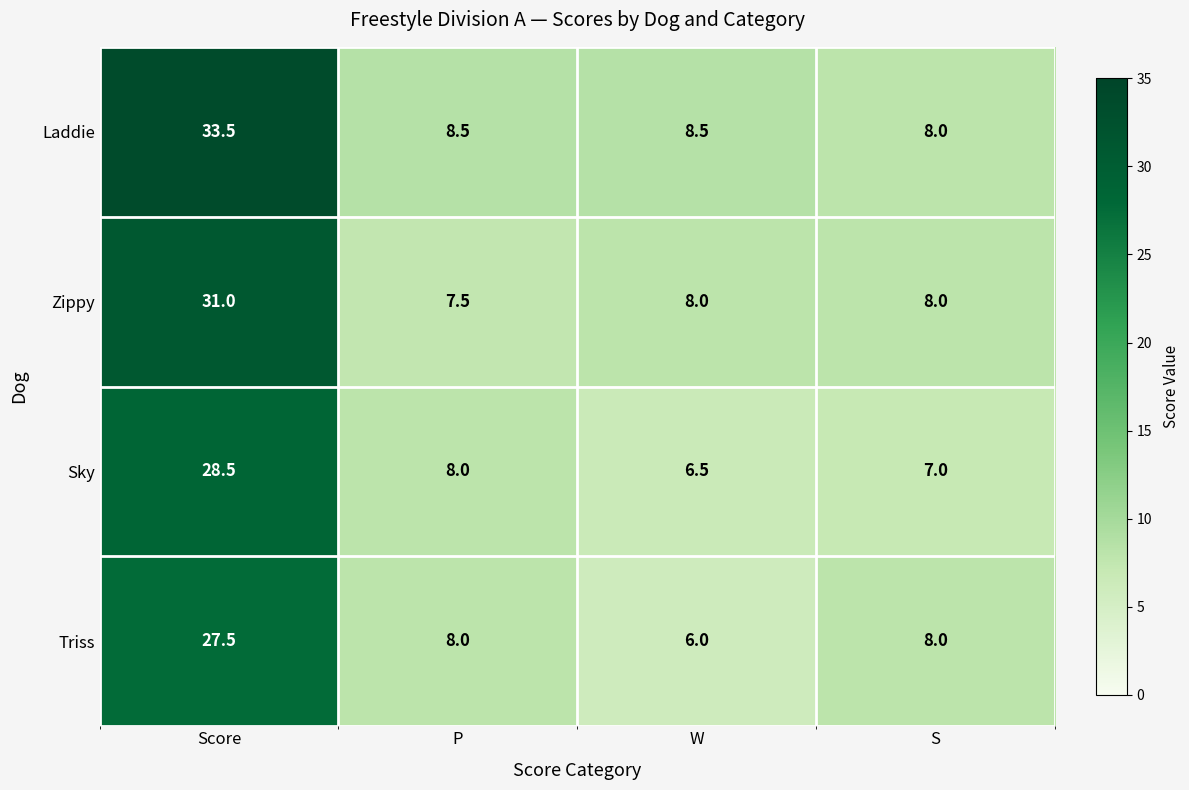

What is the smallest value displayed?

6.0